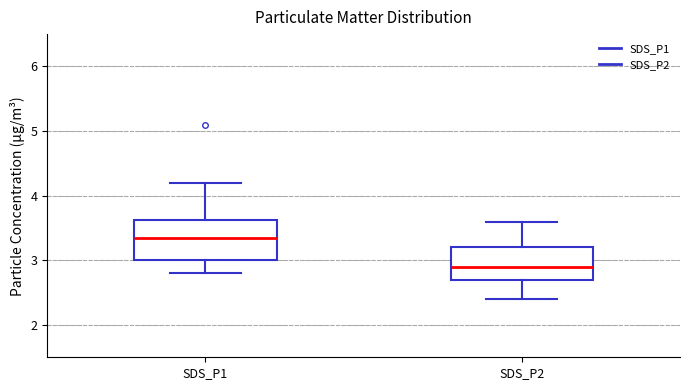

Which box's median line is the lowest?

SDS_P2